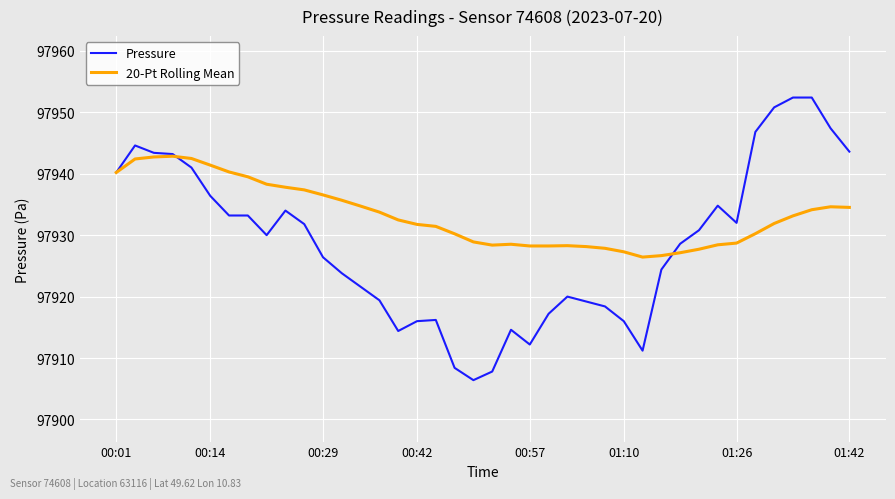

Which series has the largest total across all categories?

20-Pt Rolling Mean